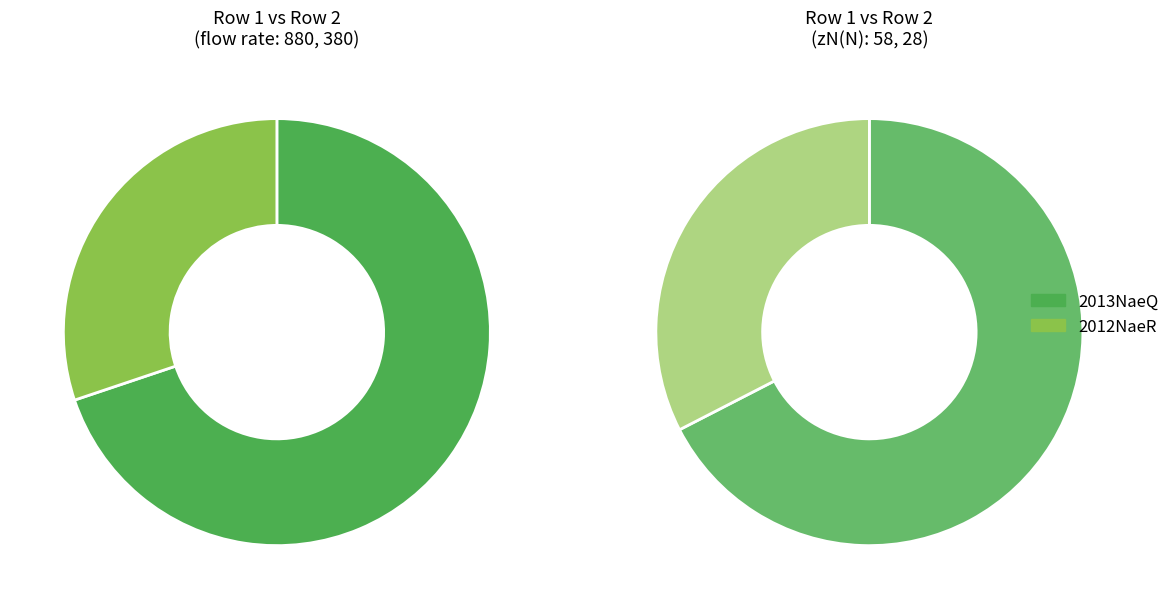

To the nearest percent, what is the average slice percentage?

50%